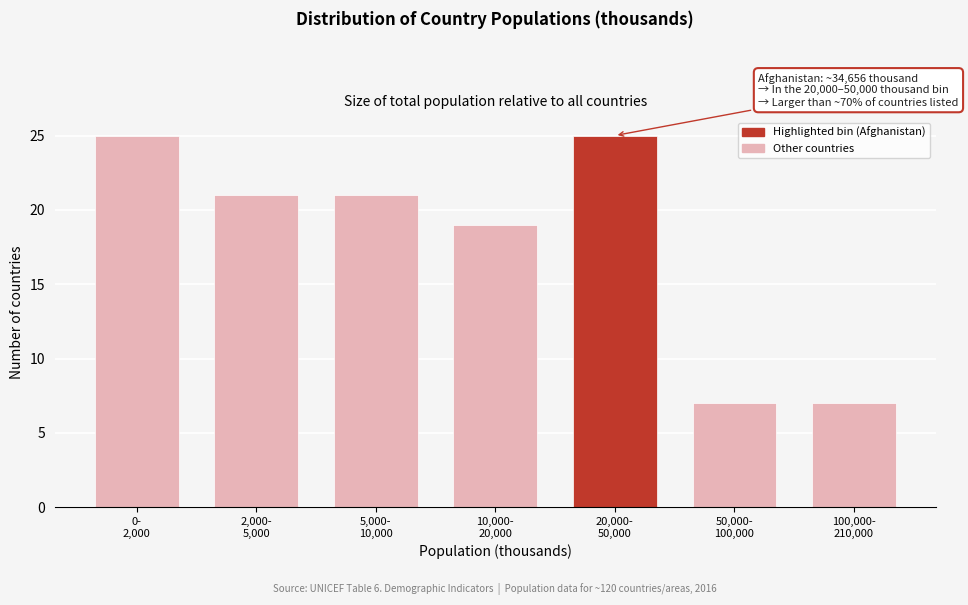

Reading left to right, what are all the values shown in this chart?

25	21	21	19	25	7	7